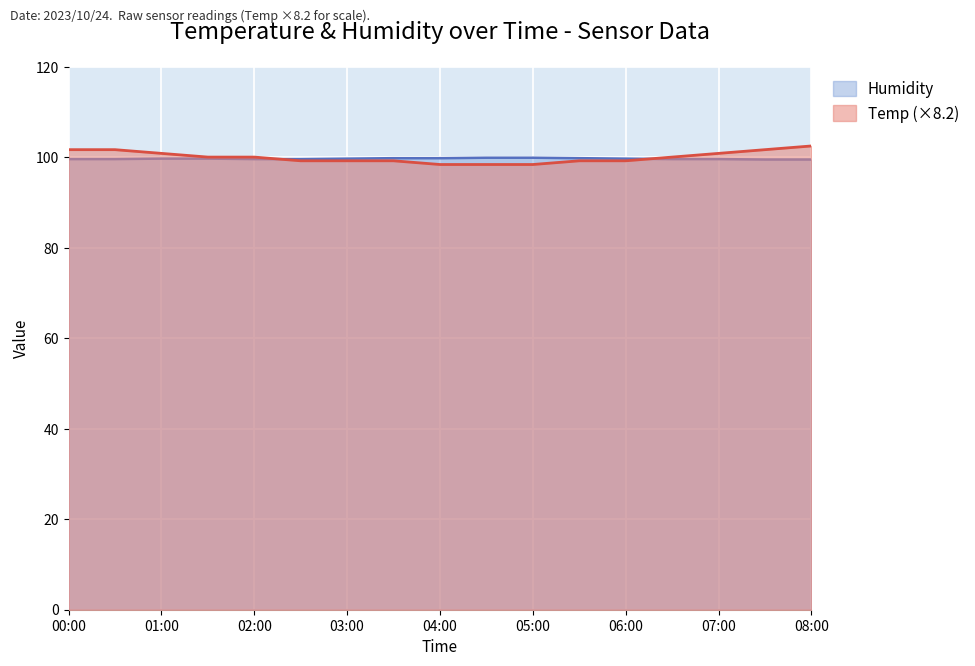

List the series in order of their peak value, highest first.

Temp (×8.2), Humidity